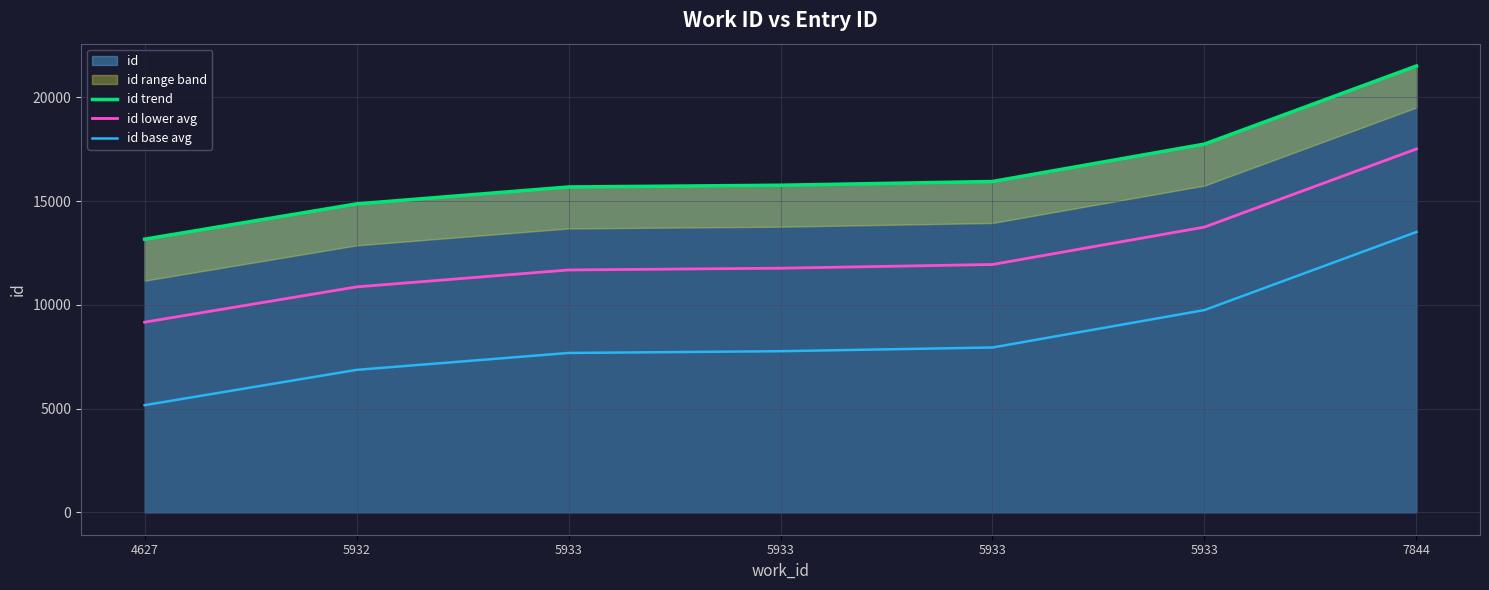

At which label is id lower avg closest to 13341?

5933